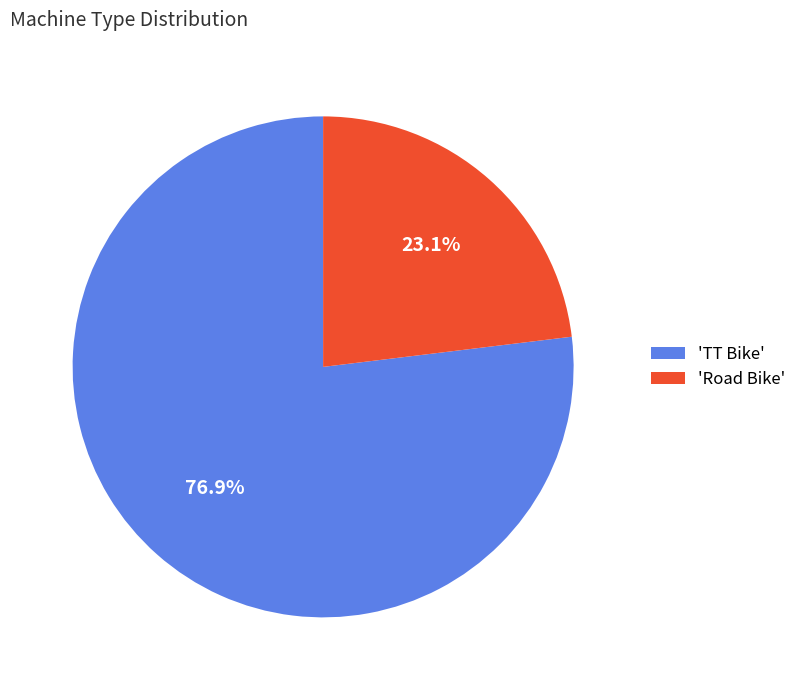

Which slice represents more than half of the pie?

'TT Bike'